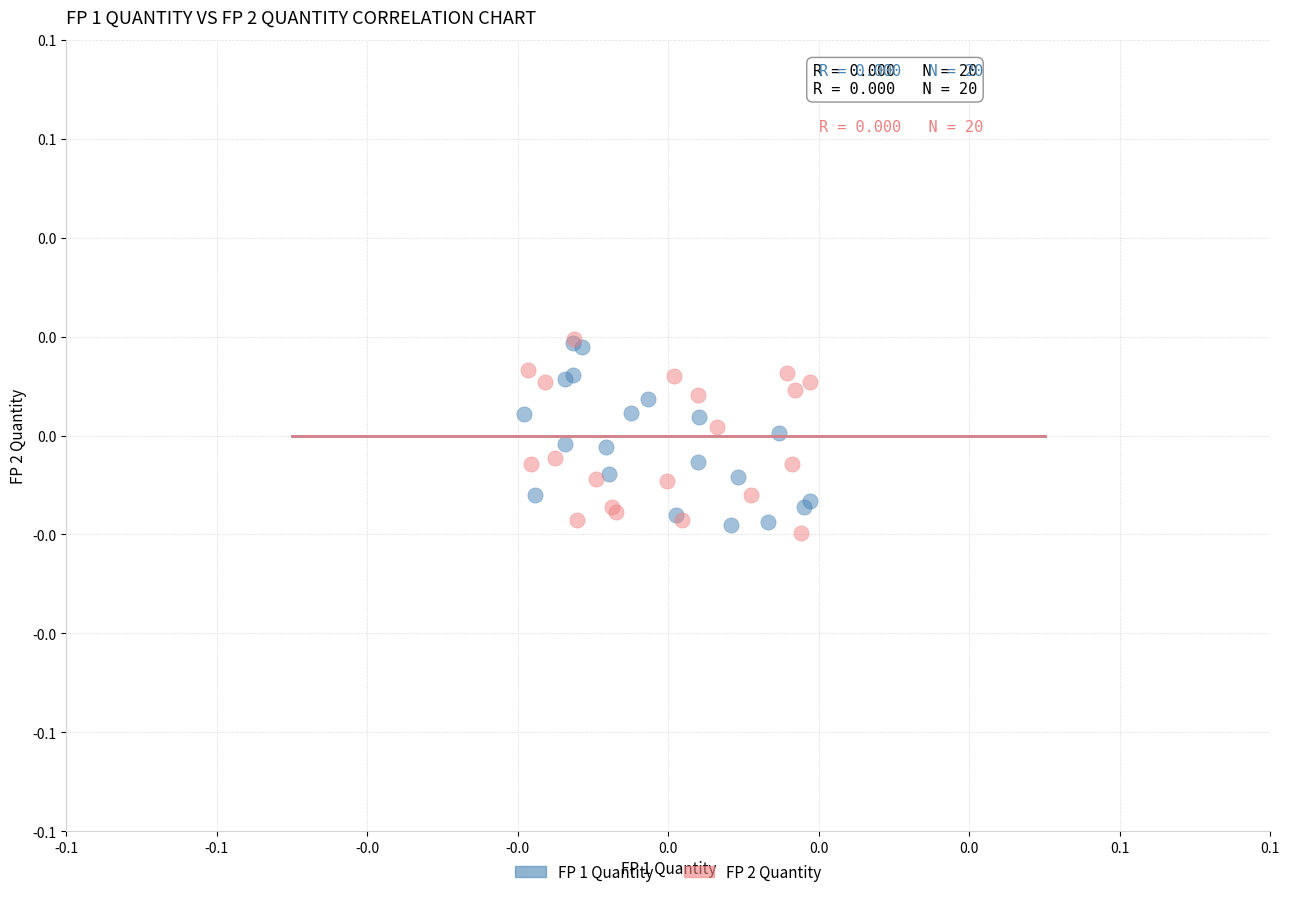

Which series reaches the minimum Y coordinate?

FP 2 Quantity